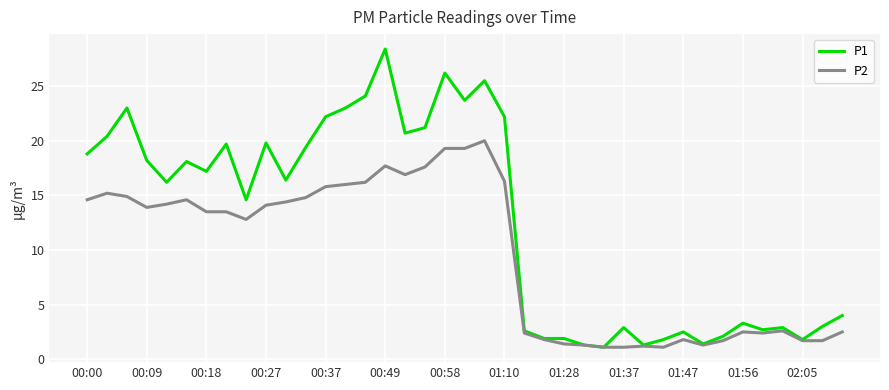

Which series has the largest total across all categories?

P1